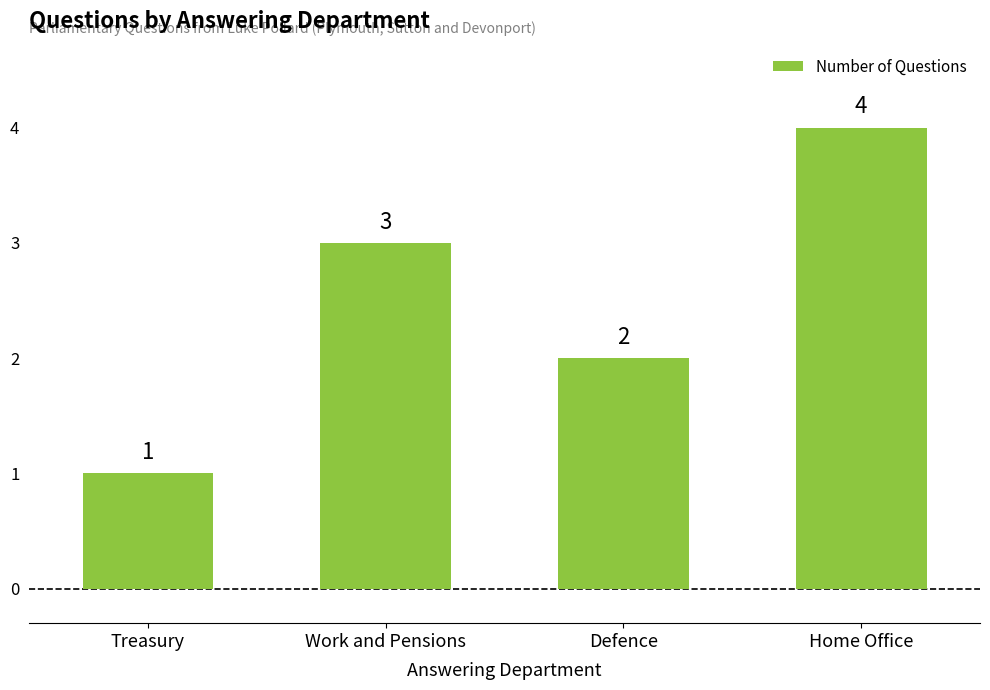

Are the bars horizontal?

No